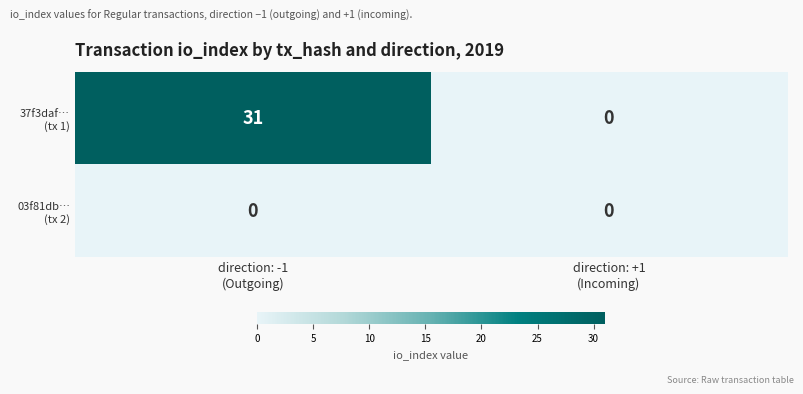

What is the greatest value displayed?

31